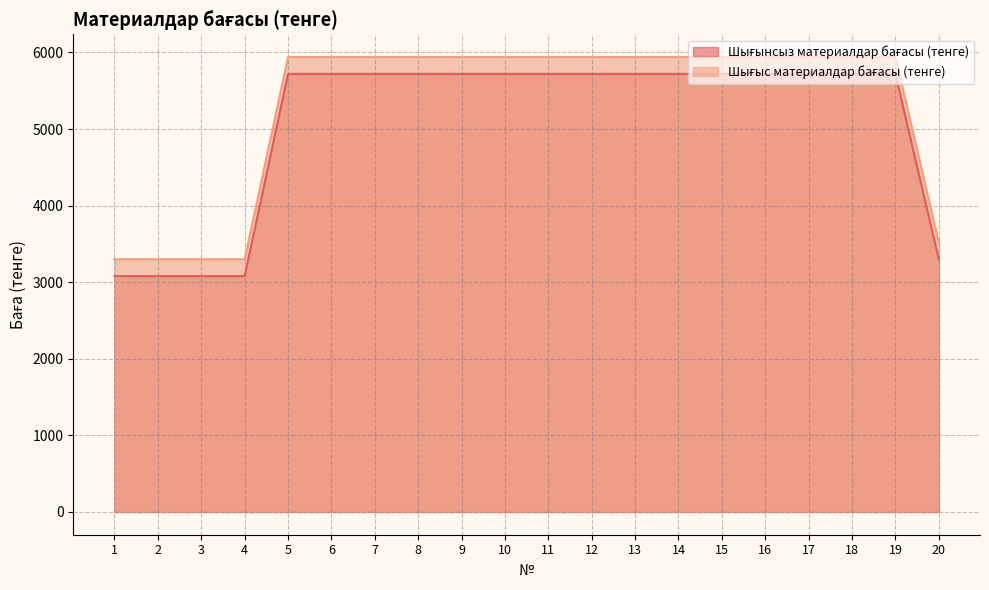

How many data points in Шығынсыз материалдар бағасы (тенге) are less than 5720?

5